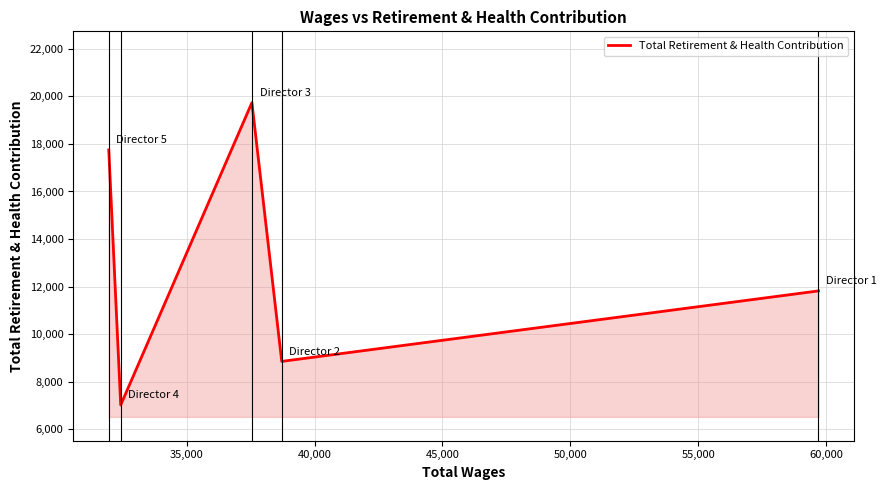

What is the difference between the maximum and minimum values?

12715